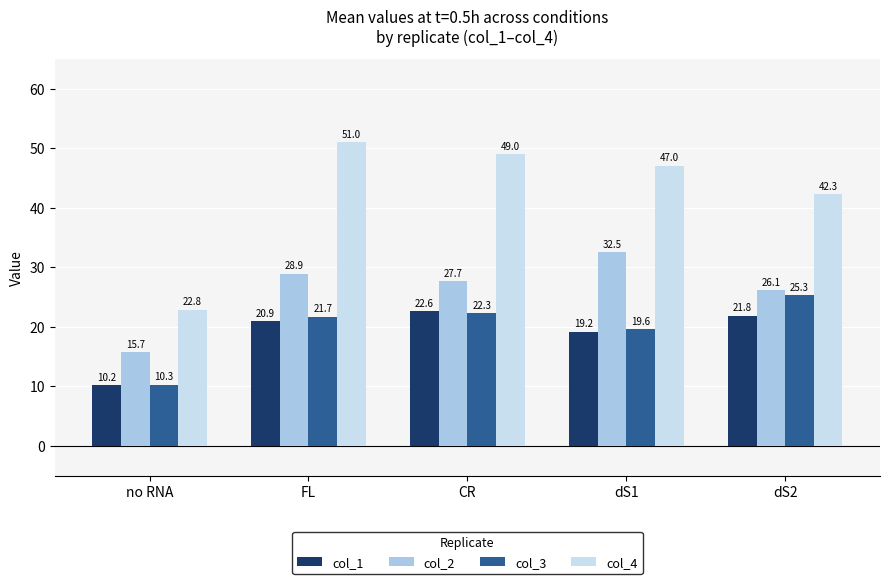

What are all the series names shown in the legend?

col_1, col_2, col_3, col_4